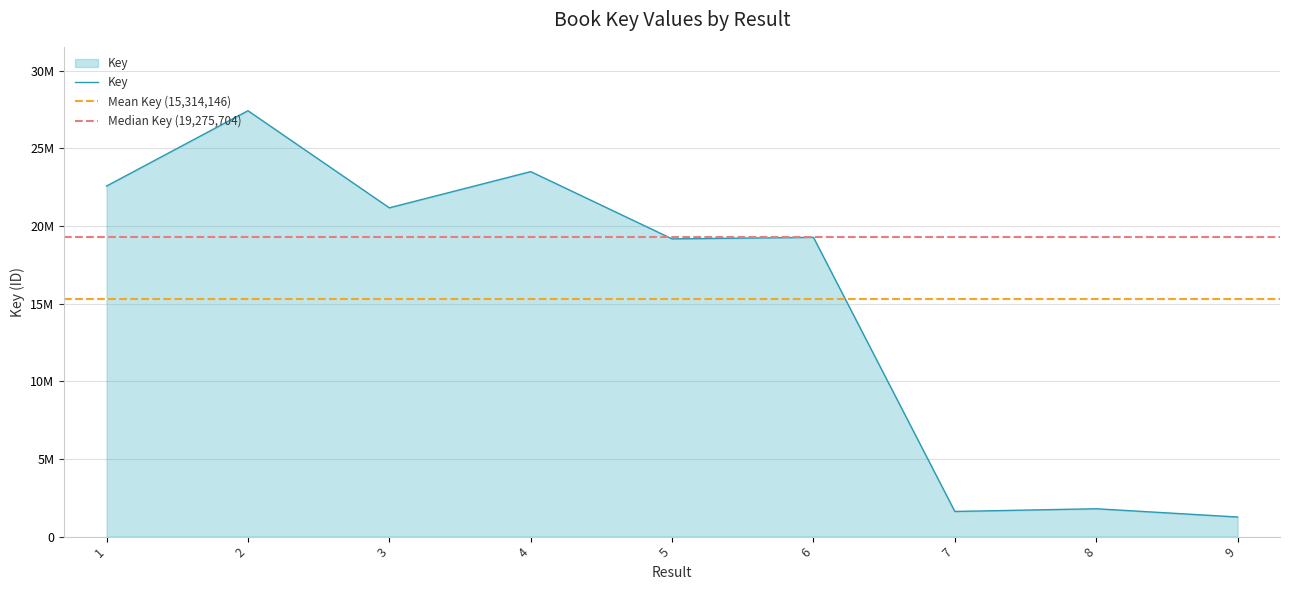

At which label is the value closest to 14346997?

5